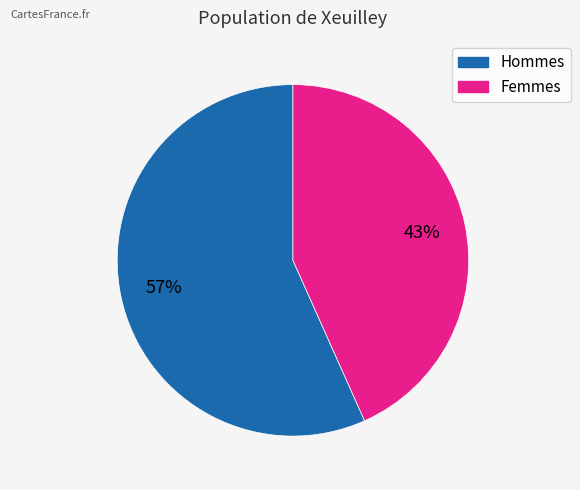

How many segments does this pie chart have?

2